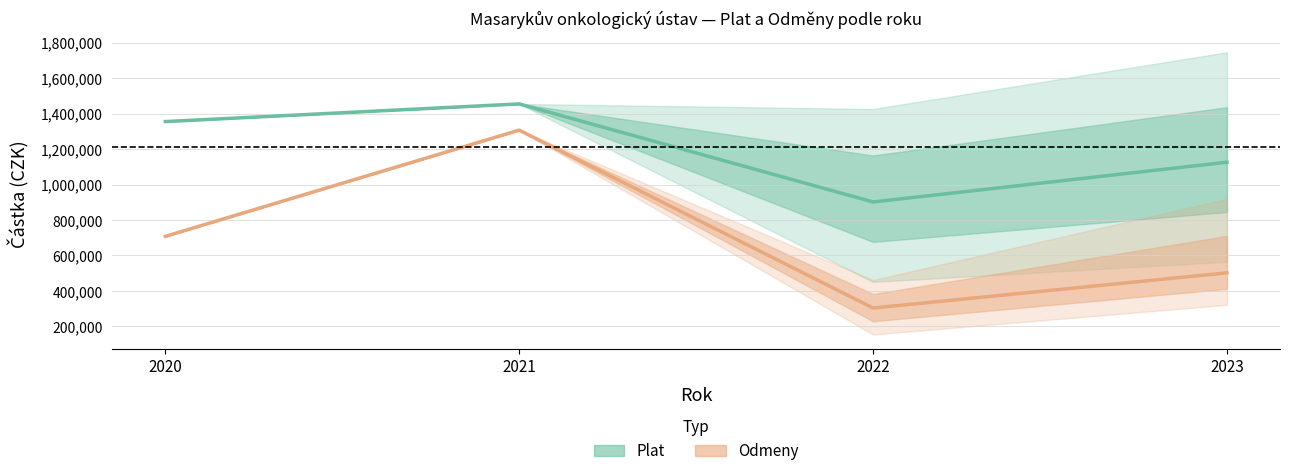

At which label does Odmeny (průměr) first exceed 707613?

2021